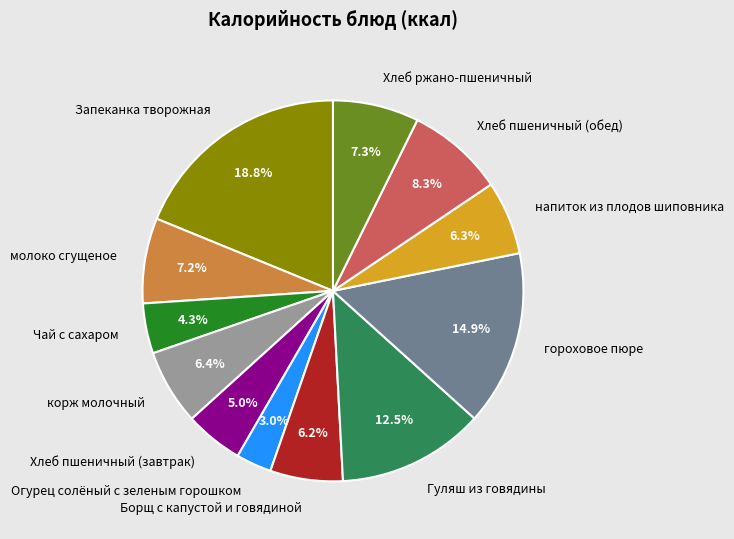

Which category has the smallest portion of the pie?

Огурец солёный с зеленым горошком